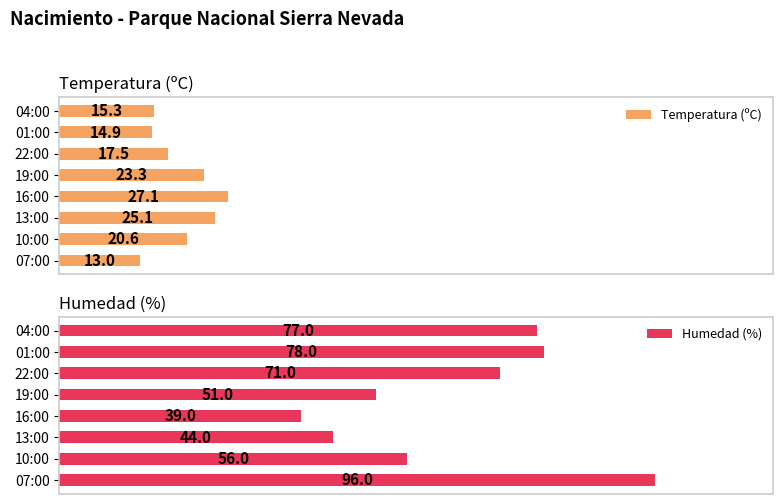

Which series has the largest range (max minus min)?

Humedad (%)